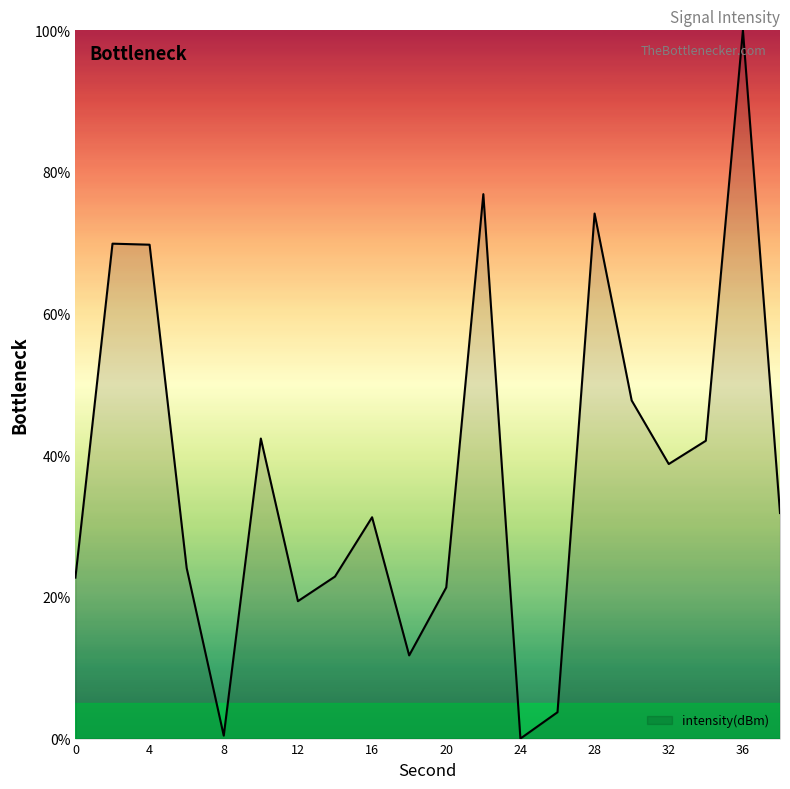

What is the difference between the maximum and minimum values?

100.0